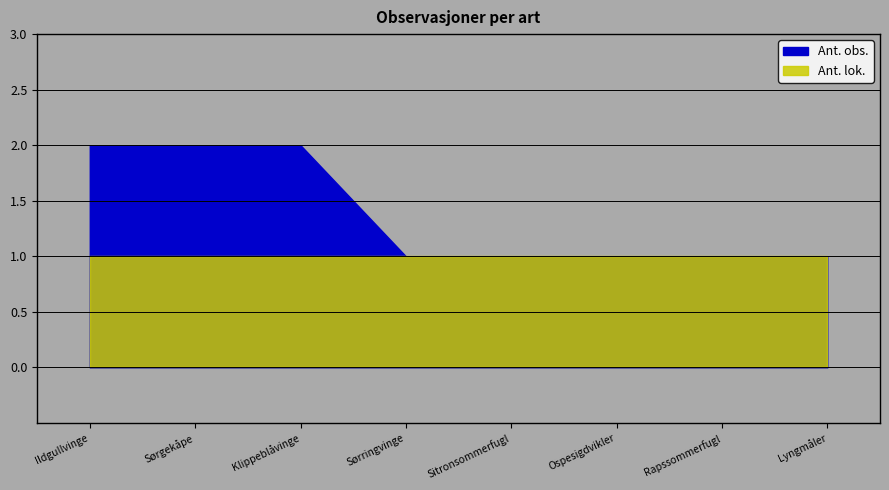

What is the label of the 4th point from the left?

Sørringvinge